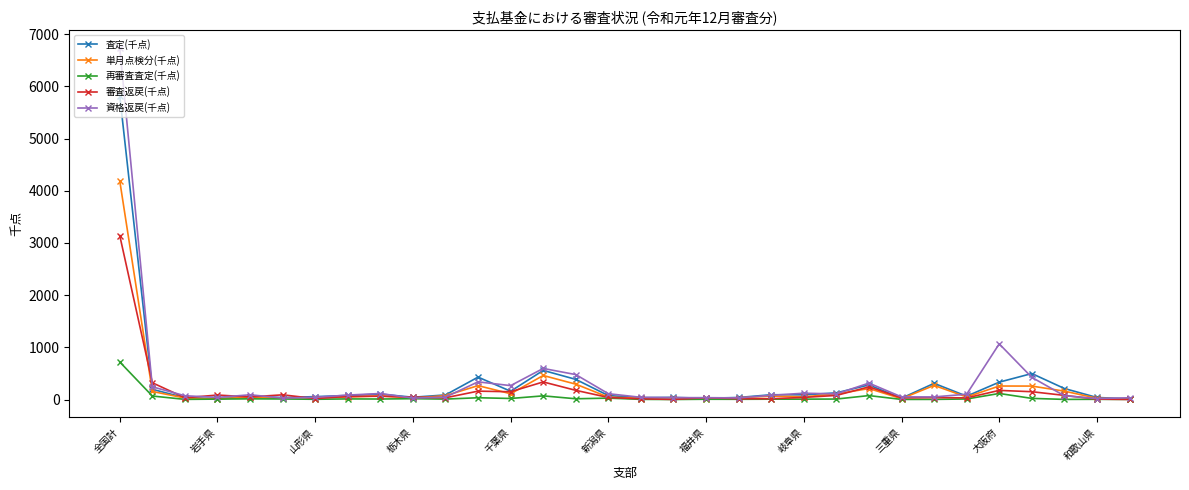

Rank the series by their maximum value, from lowest to highest.

再審査査定(千点), 審査返戻(千点), 単月点検分(千点), 査定(千点), 資格返戻(千点)